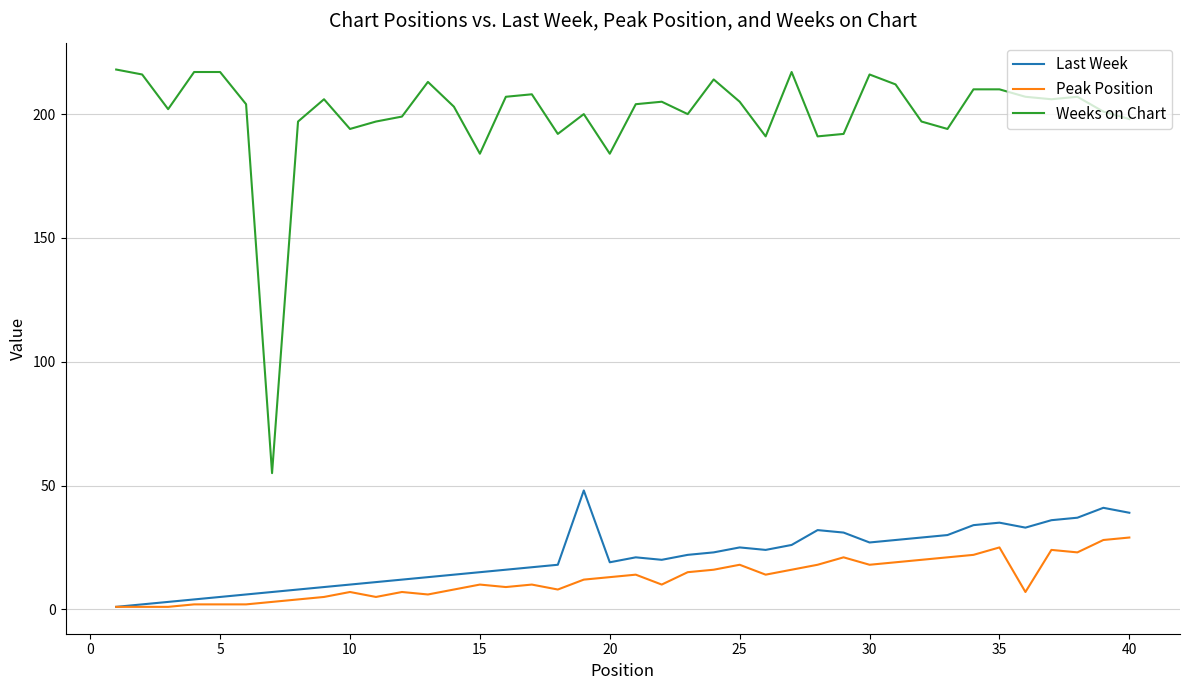

True or false: Weeks on Chart and Peak Position cross at least once.

False